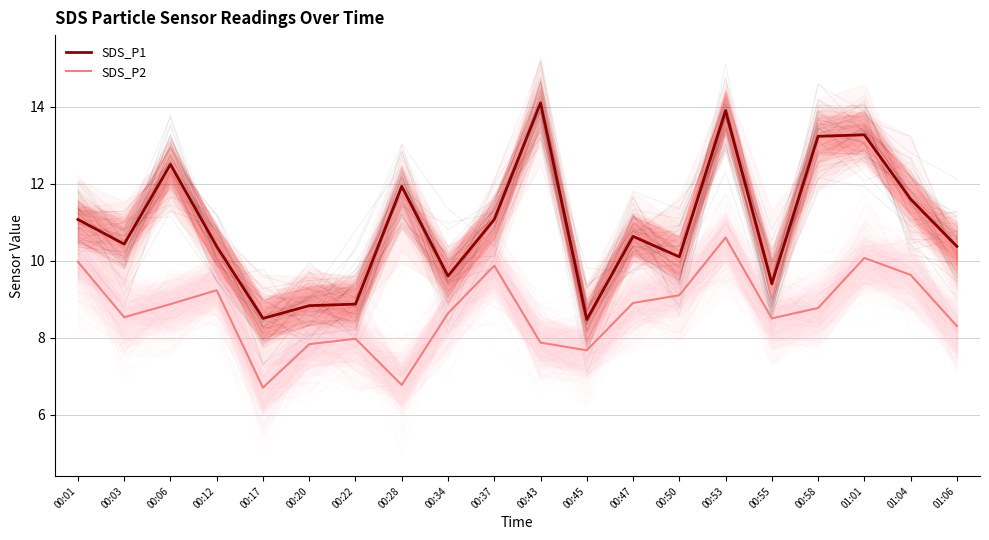

What is the difference between the highest and lowest values at 00:01?

1.1